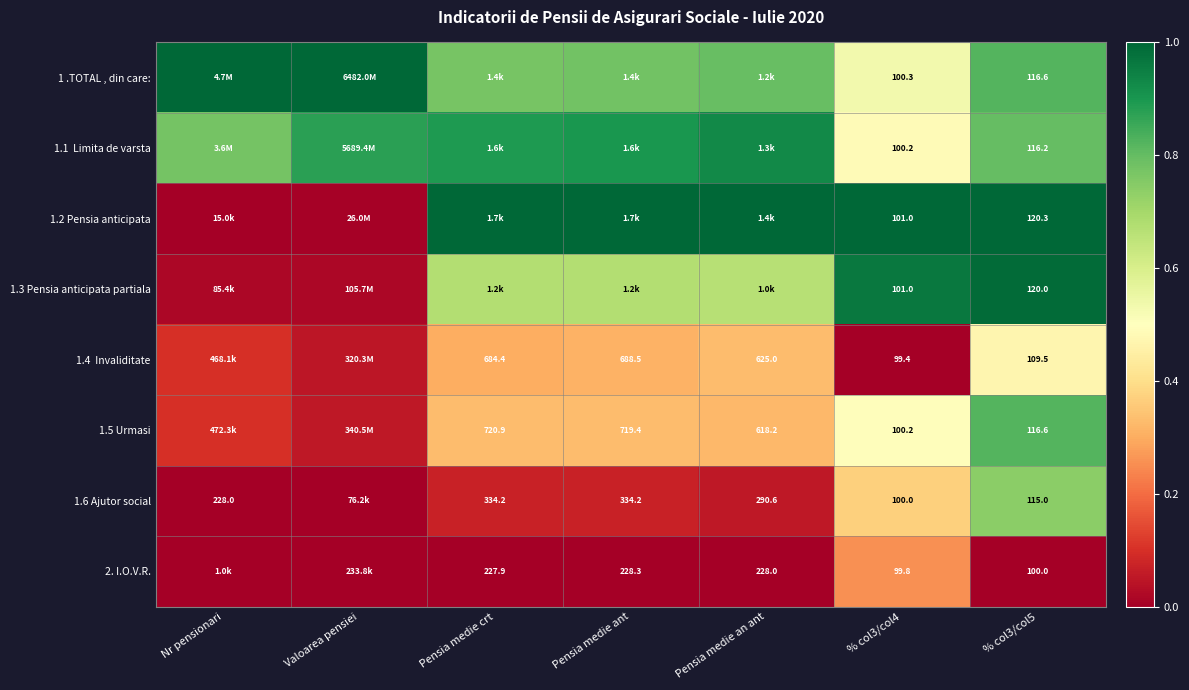

Between Pensia medie an ant and % col3/col4, which is larger?

Pensia medie an ant